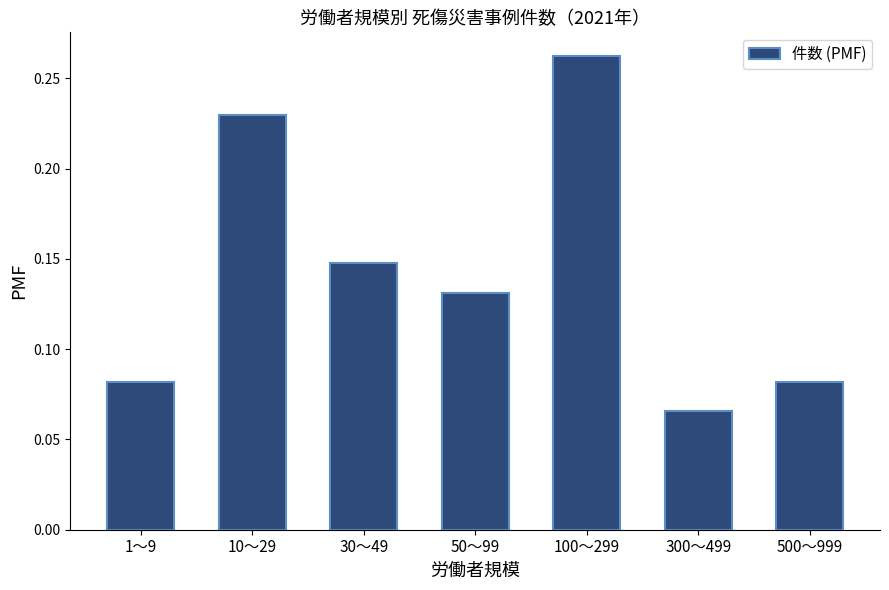

Where is the data nearest to the value 0?

300～499